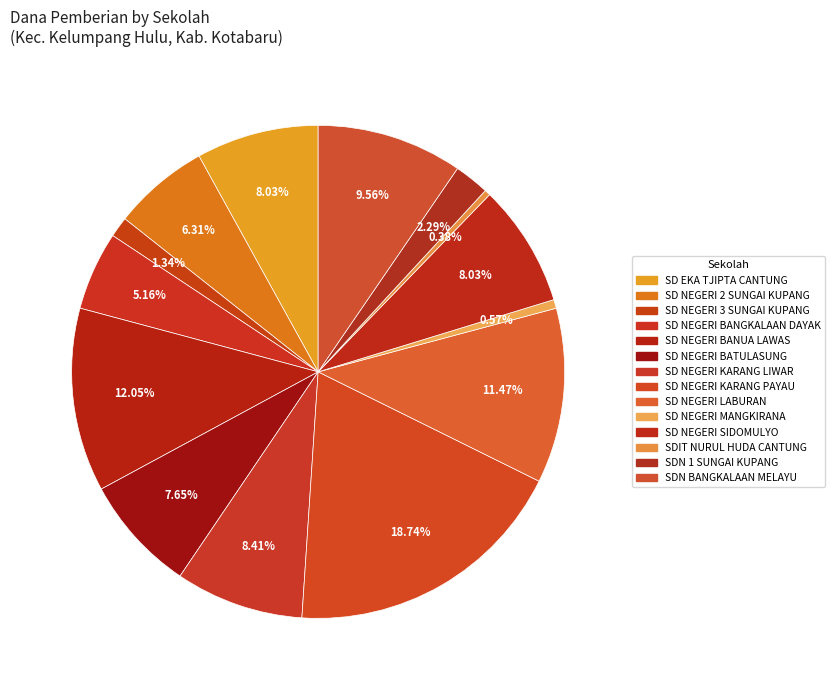

To the nearest percent, what percentage of the pie is SD NEGERI LABURAN?

11%